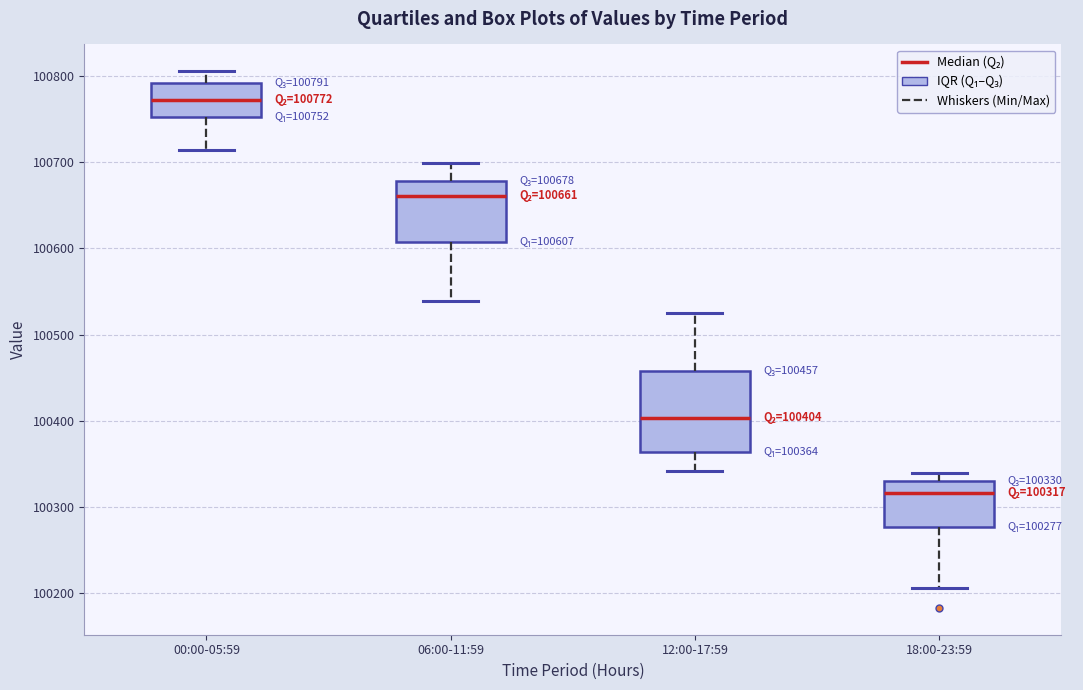

Comparing the boxes themselves (not the whiskers), which one is the tallest?

12:00-17:59